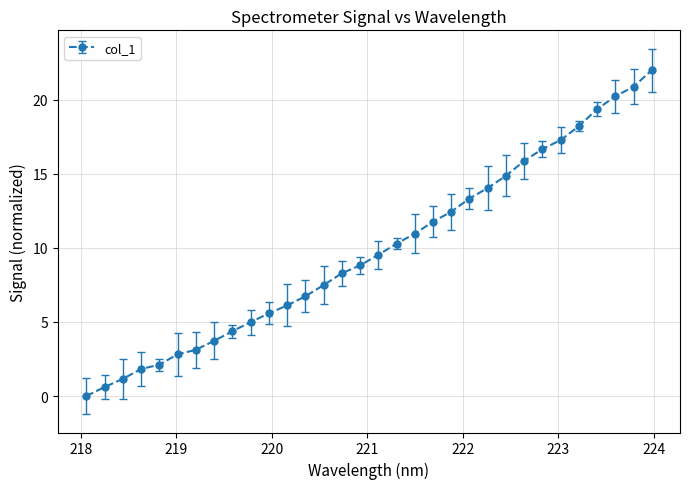

What is the maximum value shown in the chart?

22.0